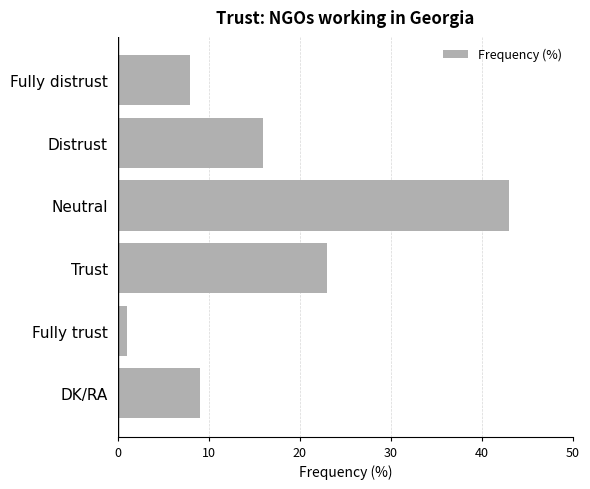

What is the minimum value shown in the chart?

1